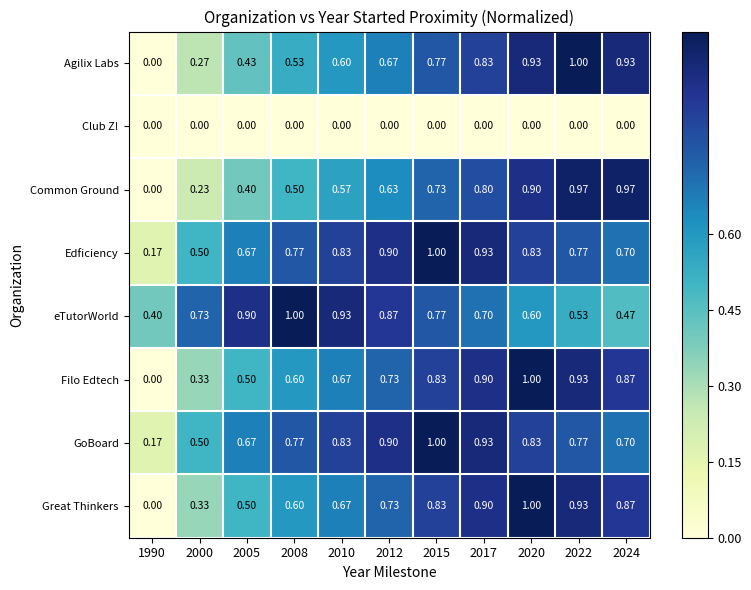

Between 1990 and 2022, which series saw the biggest shift?

Agilix Labs